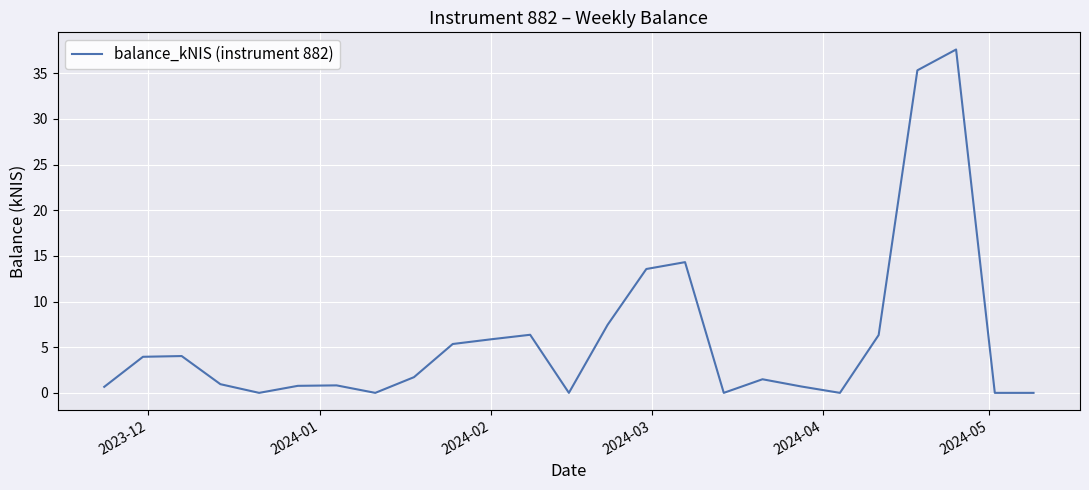

What is the maximum value shown in the chart?

37.6